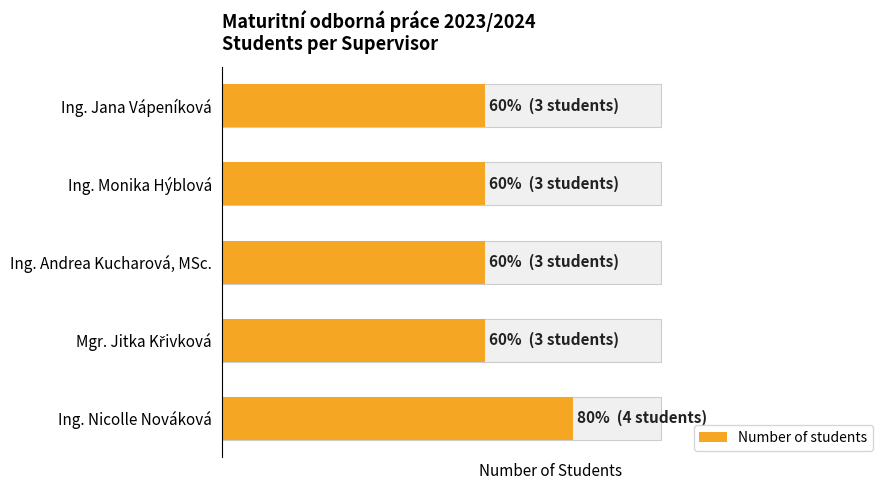

Rank the categories by value from highest to lowest.

Ing. Nicolle Nováková, Mgr. Jitka Křivková, Ing. Andrea Kucharová, MSc., Ing. Monika Hýblová, Ing. Jana Vápeníková